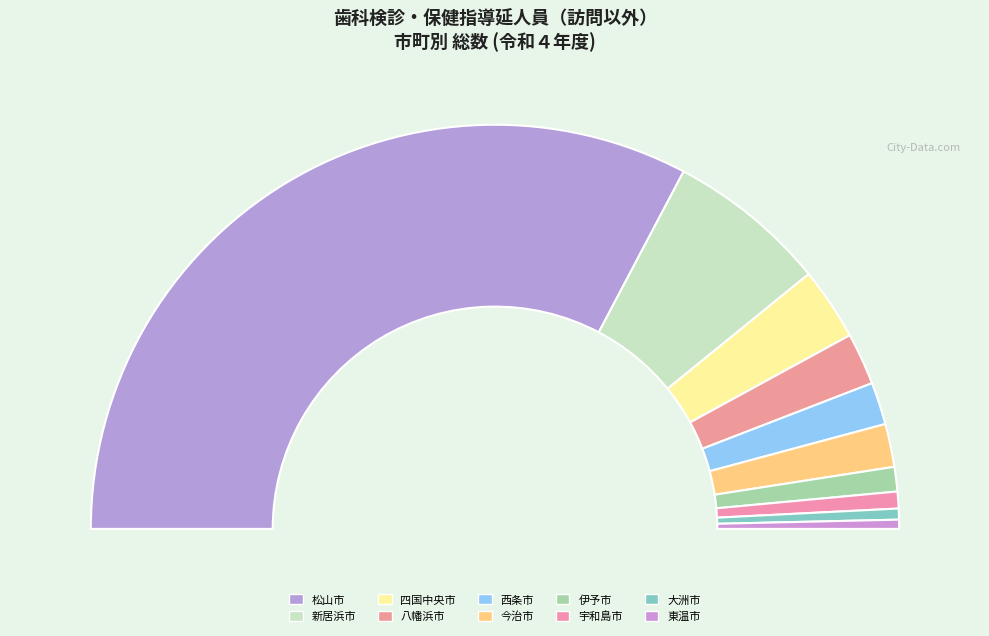

Do 四国中央市 and 松山市 together represent more than half of the pie?

Yes